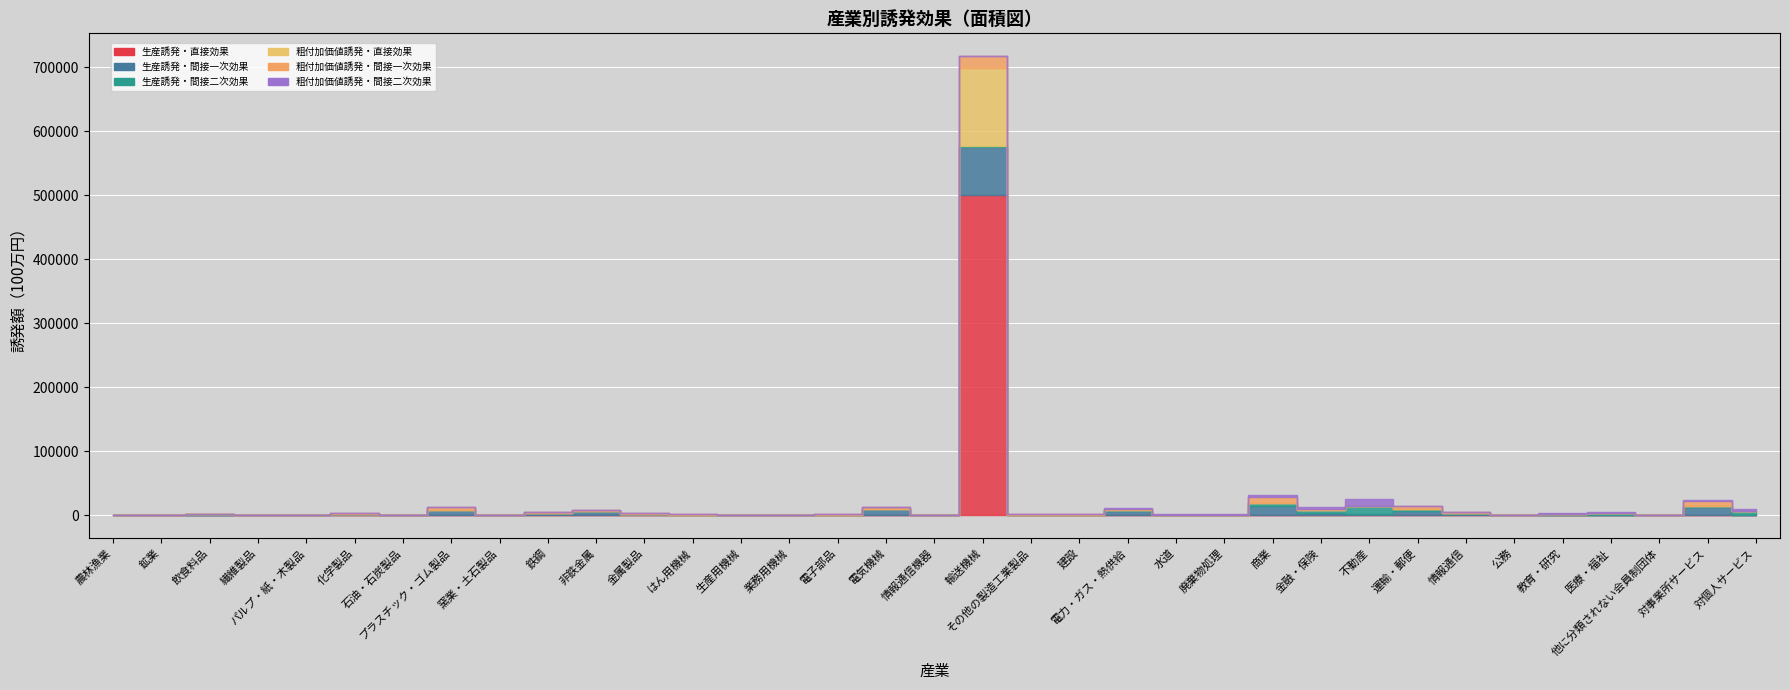

Where is 粗付加価値誘発・間接二次効果 nearest to the value 5351?

対個人サービス